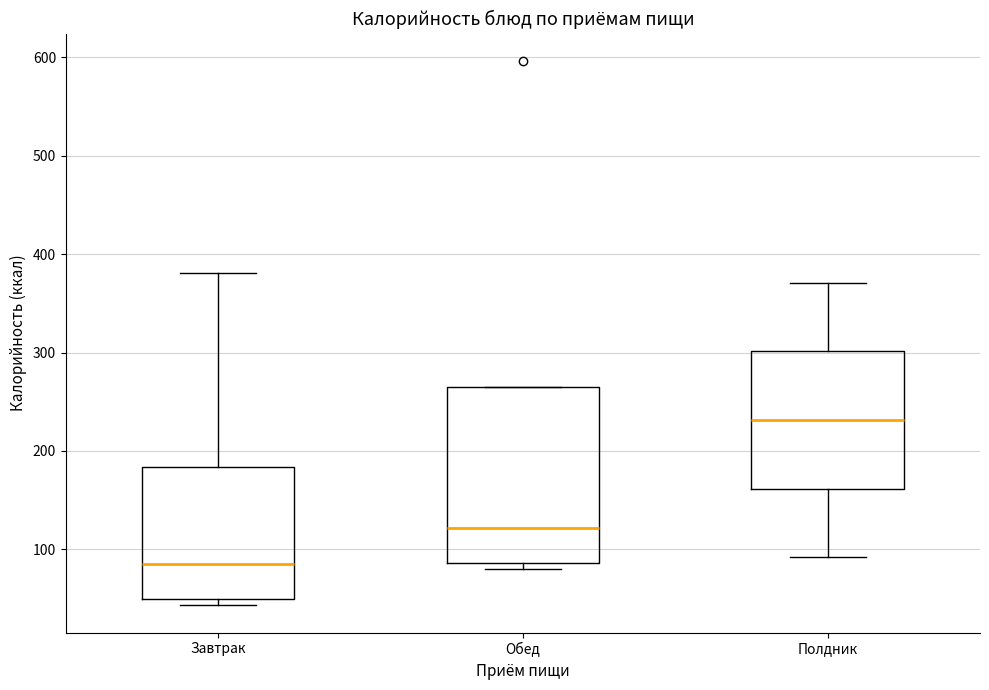

Reading left to right, transcribe this box plot: for each box, give where its median line is, the range the box spans, and where its two whiskers end, as read against the y-axis. The values are not printed on the chart, so give them approximately, as read against the axis.

Завтрак: median 80, box 50 to 180, whiskers 40 to 380
Обед: median 120, box 90 to 270, whiskers 80 to 270
Полдник: median 230, box 160 to 300, whiskers 90 to 370